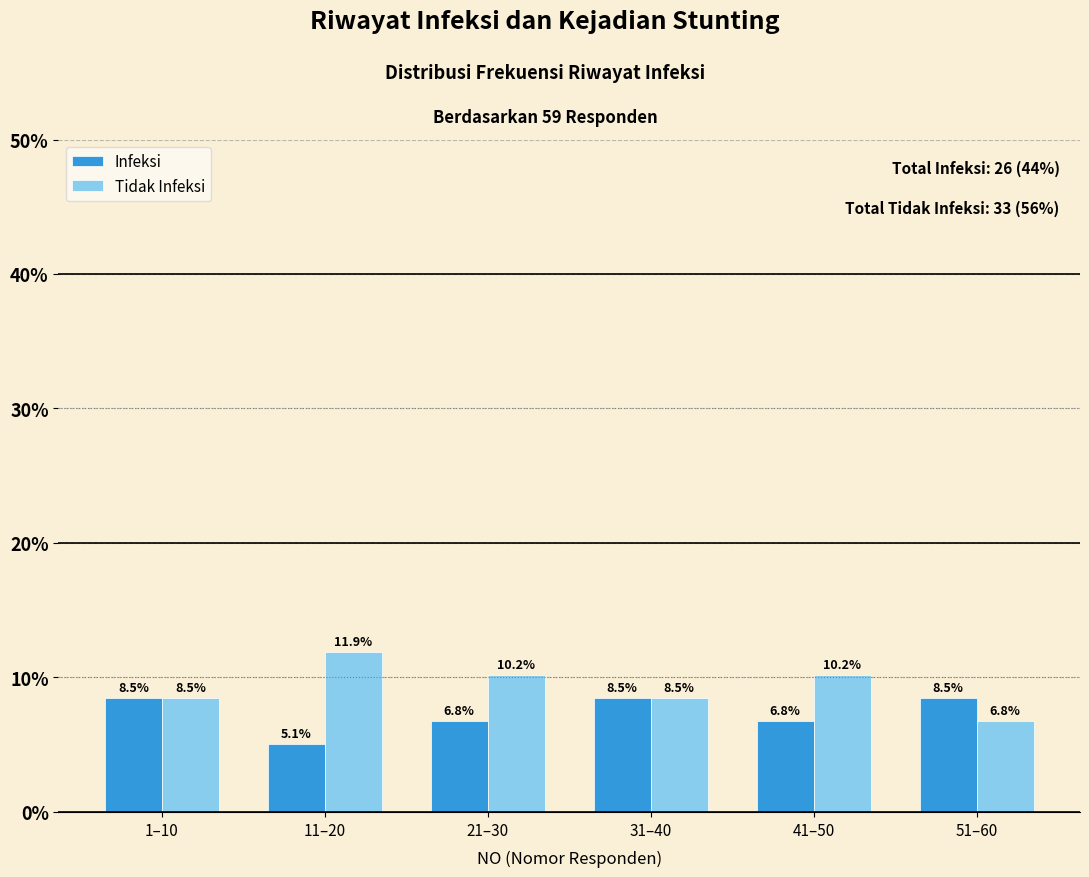

Reading left to right, list all the values displayed in this chart.

Infeksi: 1–10=8.5	11–20=5.1	21–30=6.8	31–40=8.5	41–50=6.8	51–60=8.5
Tidak Infeksi: 1–10=8.5	11–20=11.9	21–30=10.2	31–40=8.5	41–50=10.2	51–60=6.8